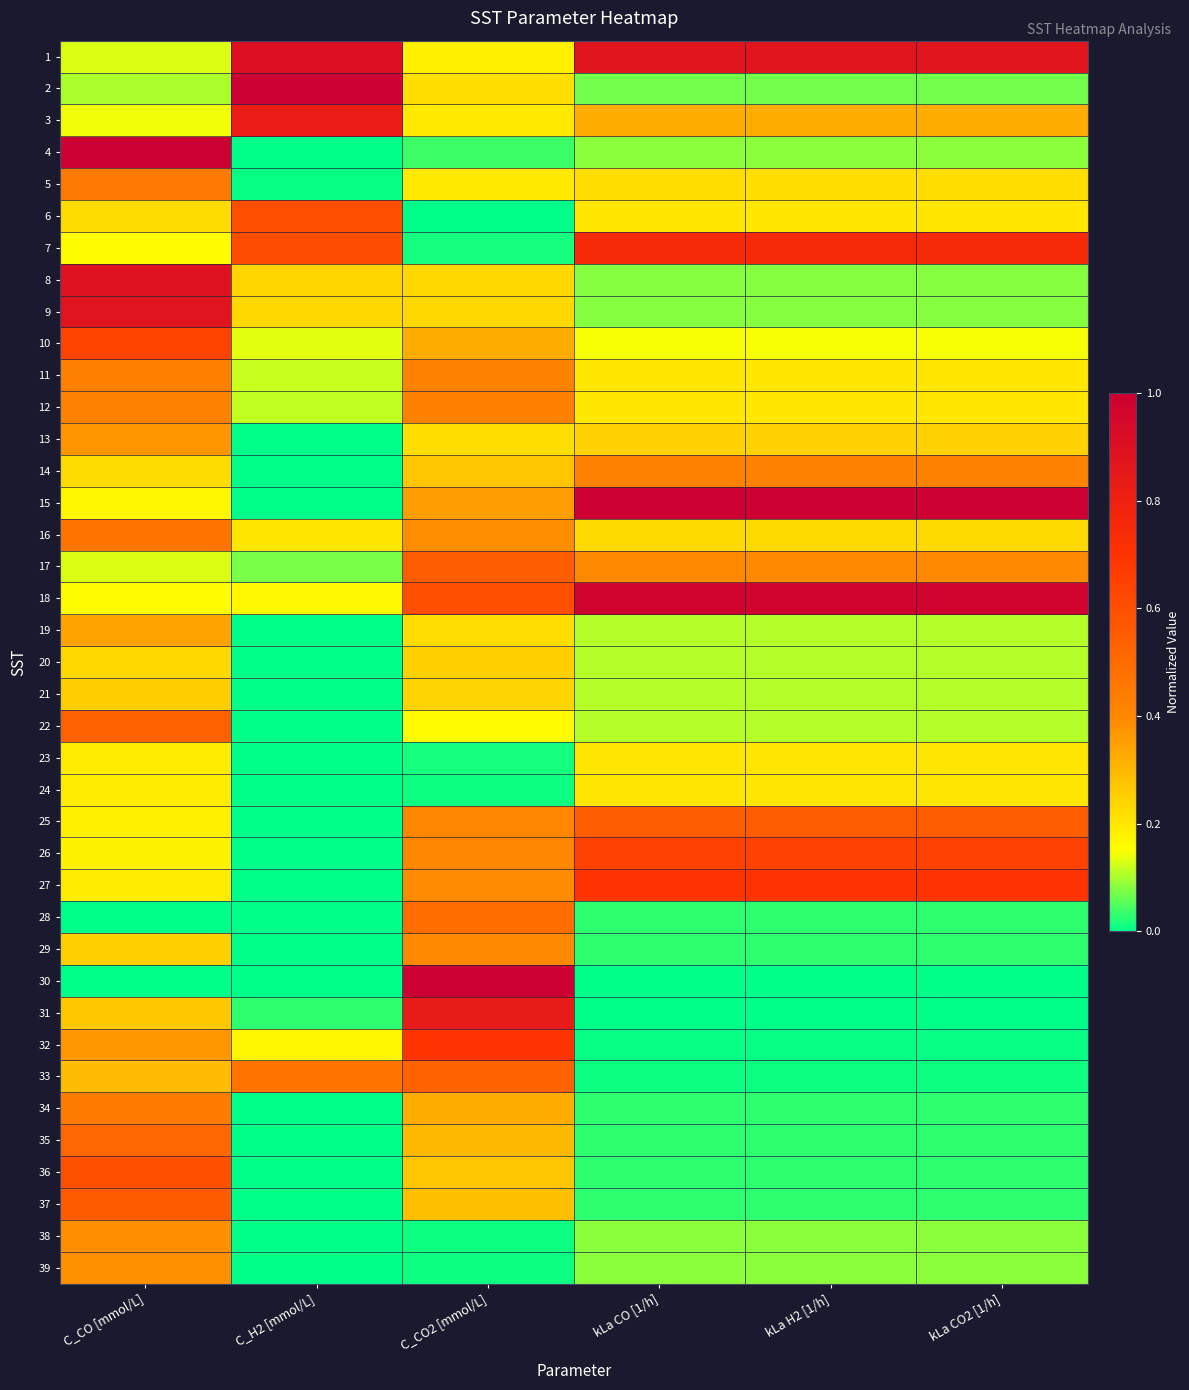

Count the number of categories in the chart.

6